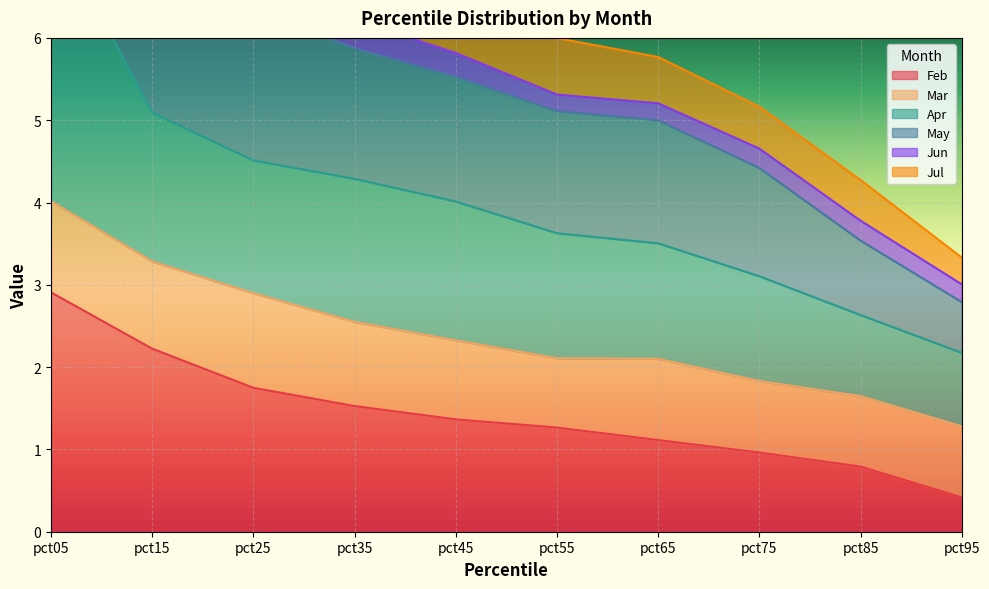

At how many categories does at least one series exceed 11?

1